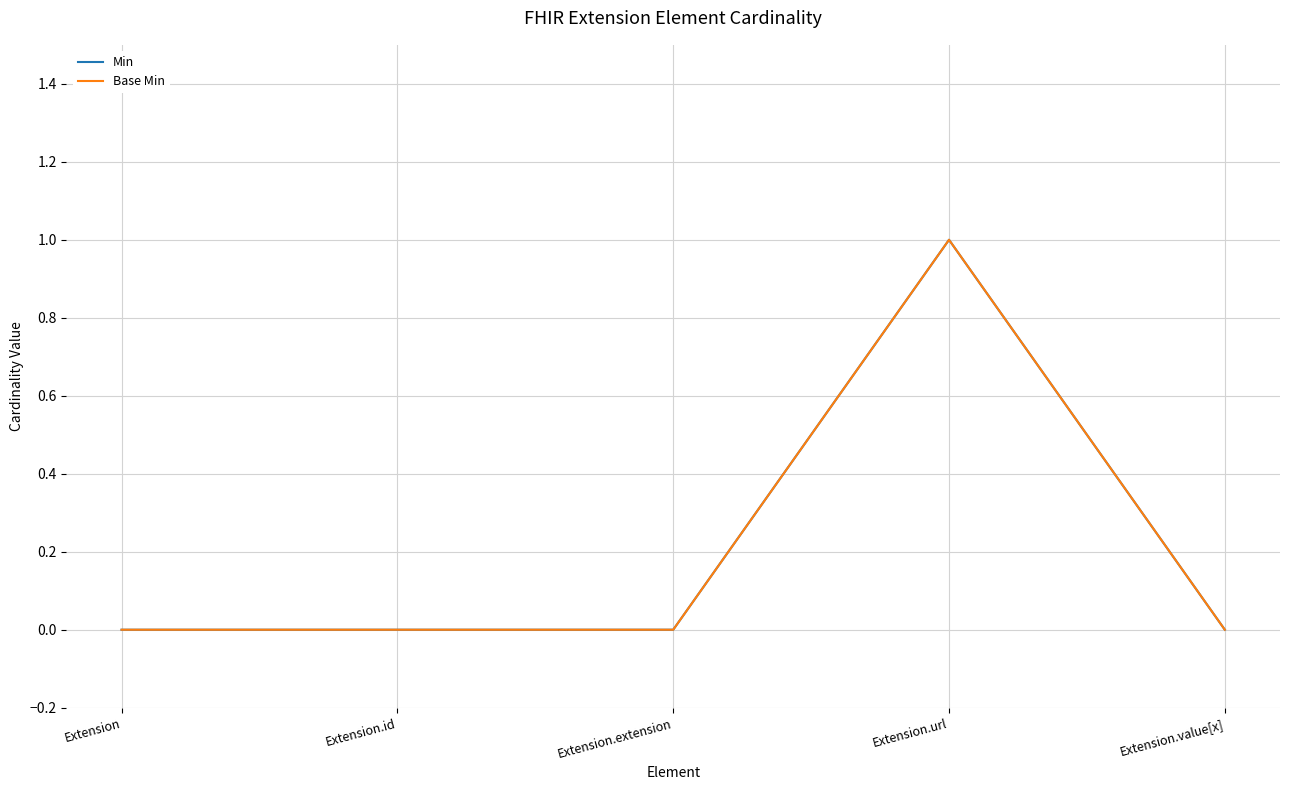

Does the chart have visible grid lines?

Yes